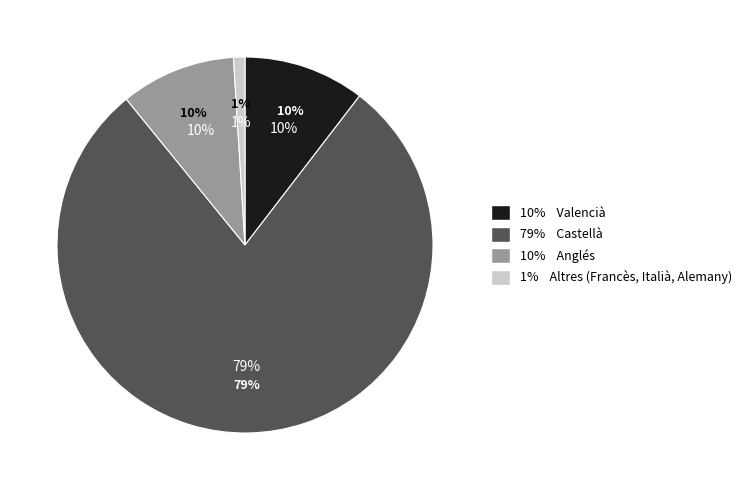

What percentage is the Valencià slice, to the nearest percent?

10%